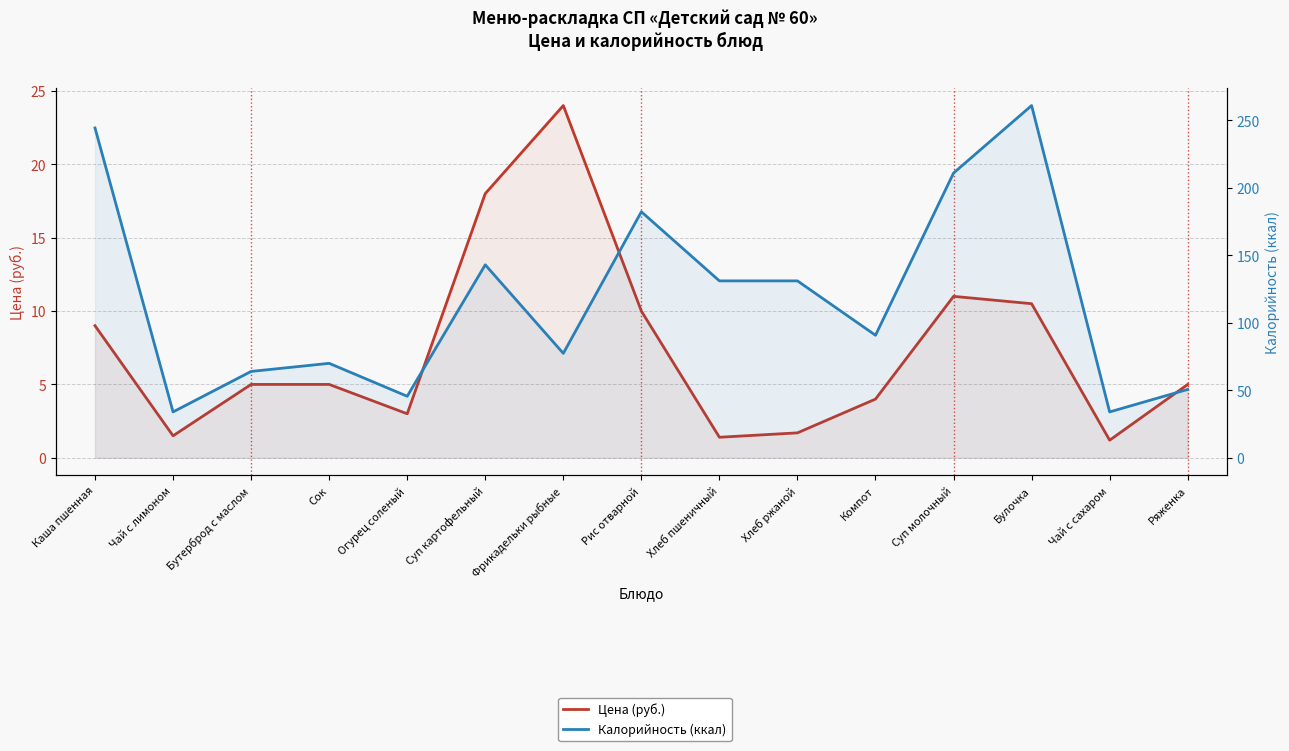

What is the spread (max minus min) of values at Сок?

65.0